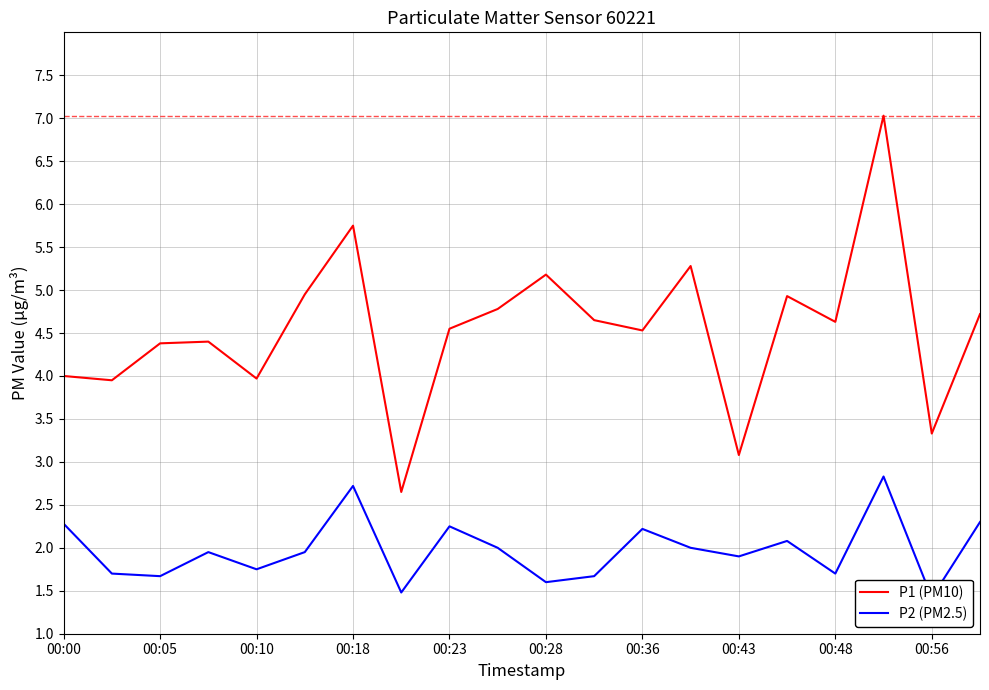

What is the difference between the highest and lowest values at 13?

3.3